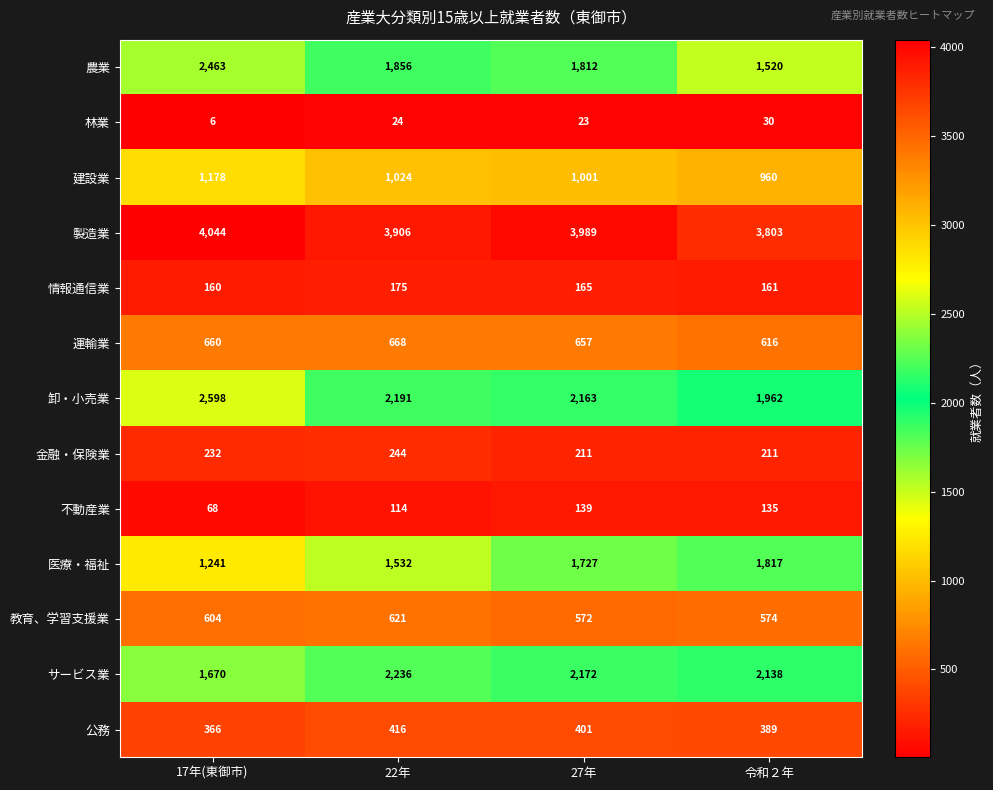

What value does the 医療・福祉 series have at 27年?

1727